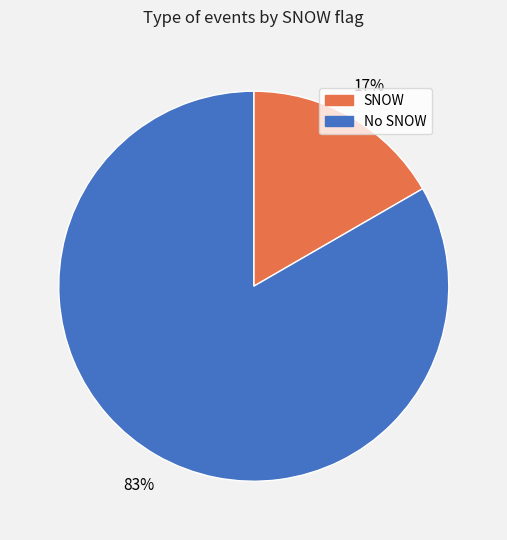

To the nearest percent, what is the average slice percentage?

50%